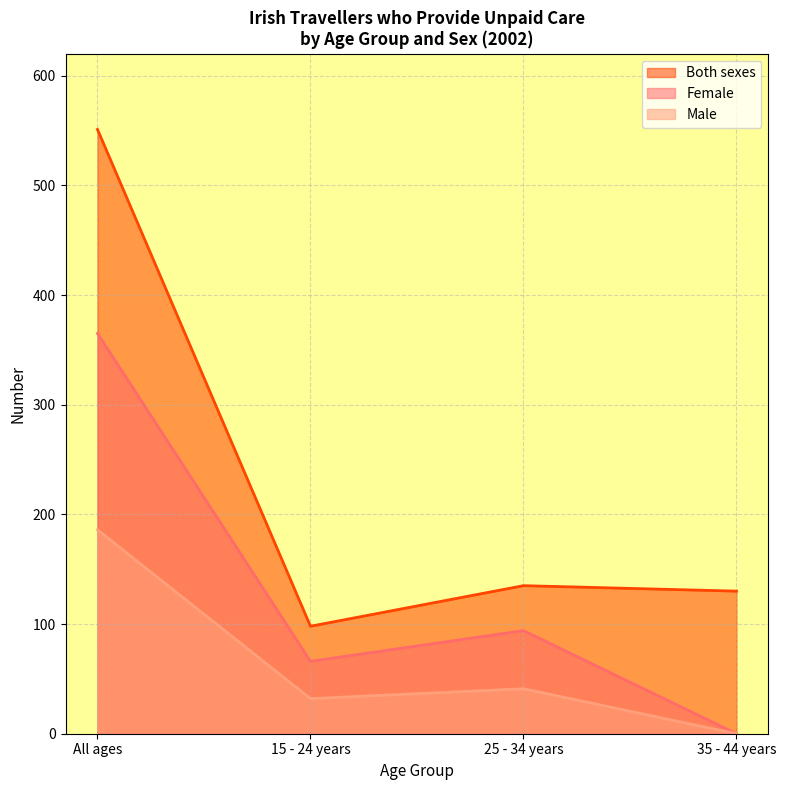

Reading left to right, list all the values displayed in this chart.

Both sexes: 551	98	135	130
Female: 365	66	94	0
Male: 186	32	41	0